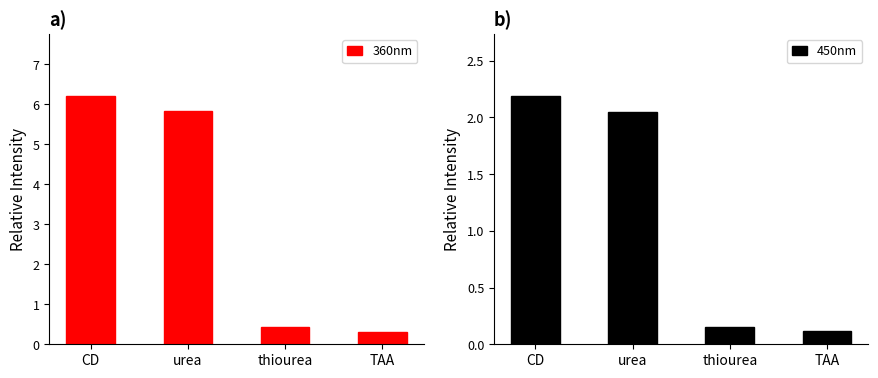

Reading left to right, list all the values displayed in this chart.

360nm: CD=6.2	urea=5.8	thiourea=0.4	TAA=0.3
450nm: CD=2.2	urea=2.0	thiourea=0.1	TAA=0.1